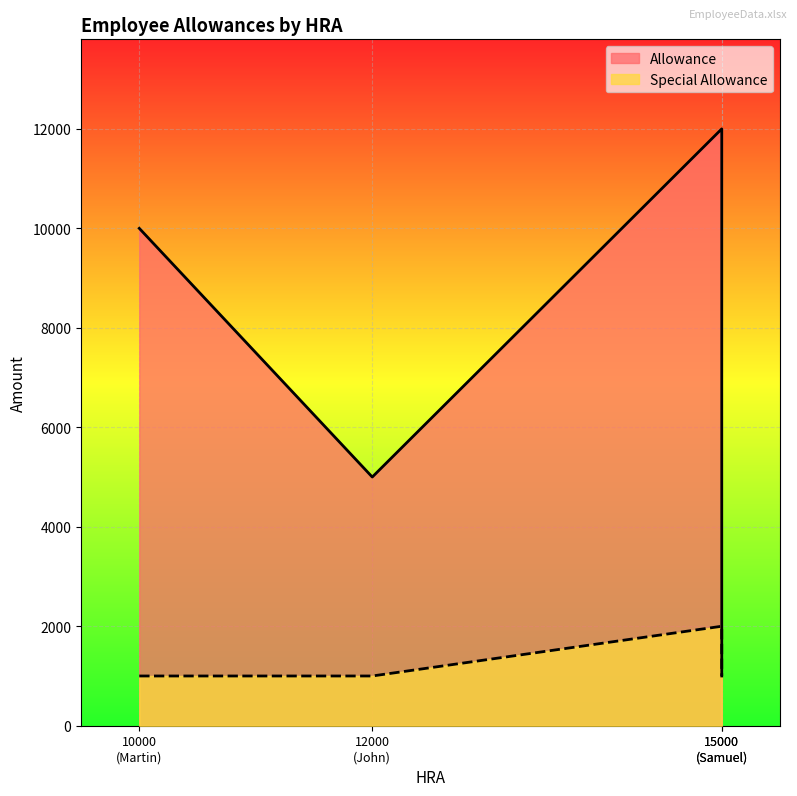

The value of Allowance at John is 7866. True or false?

False